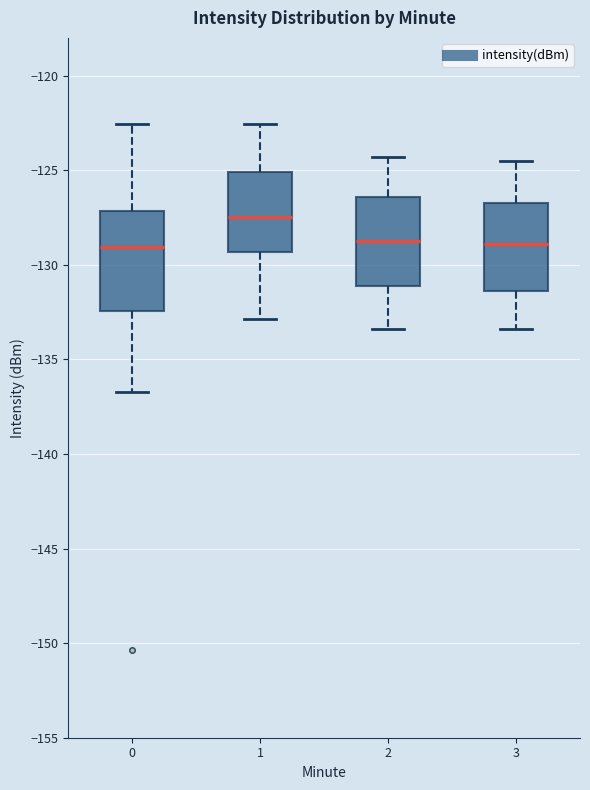

Which box's median line is the highest?

1